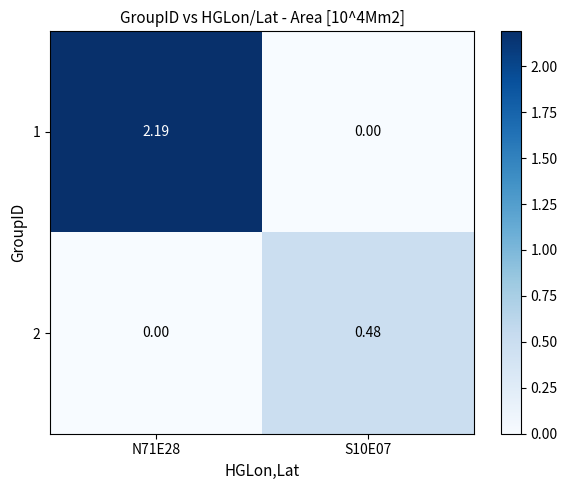

Is the value of 2 at S10E07 greater than the value of 1 at N71E28?

No